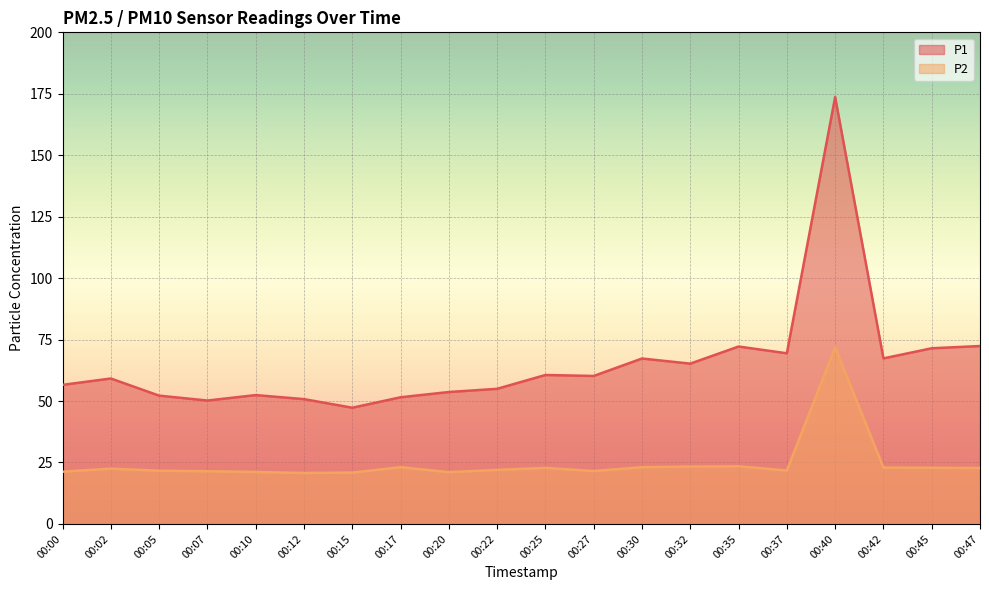

At which category does the chart reach its minimum across all series?

00:12